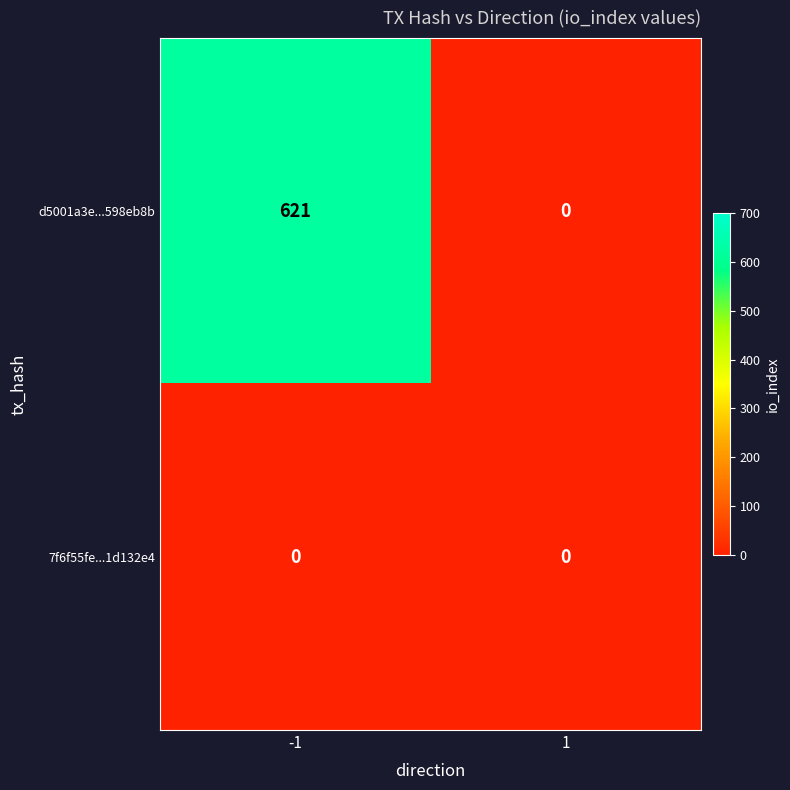

Which series has the largest range (max minus min)?

d5001a3e...598eb8b